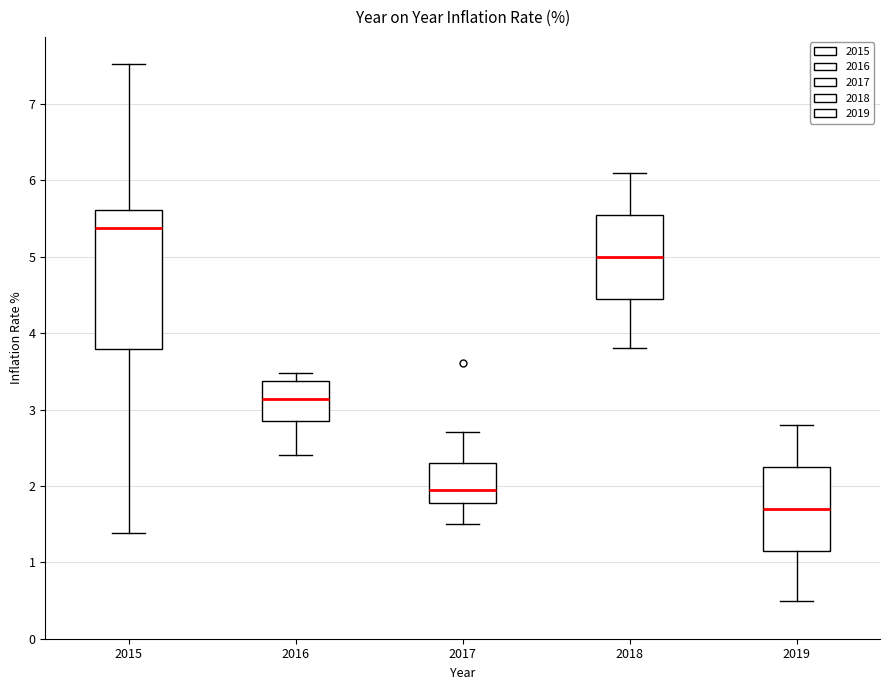

Where is the upper edge of the box at x = 2015 on the y-axis? The values are not printed on the chart, so give them approximately, as read against the axis.

5.6